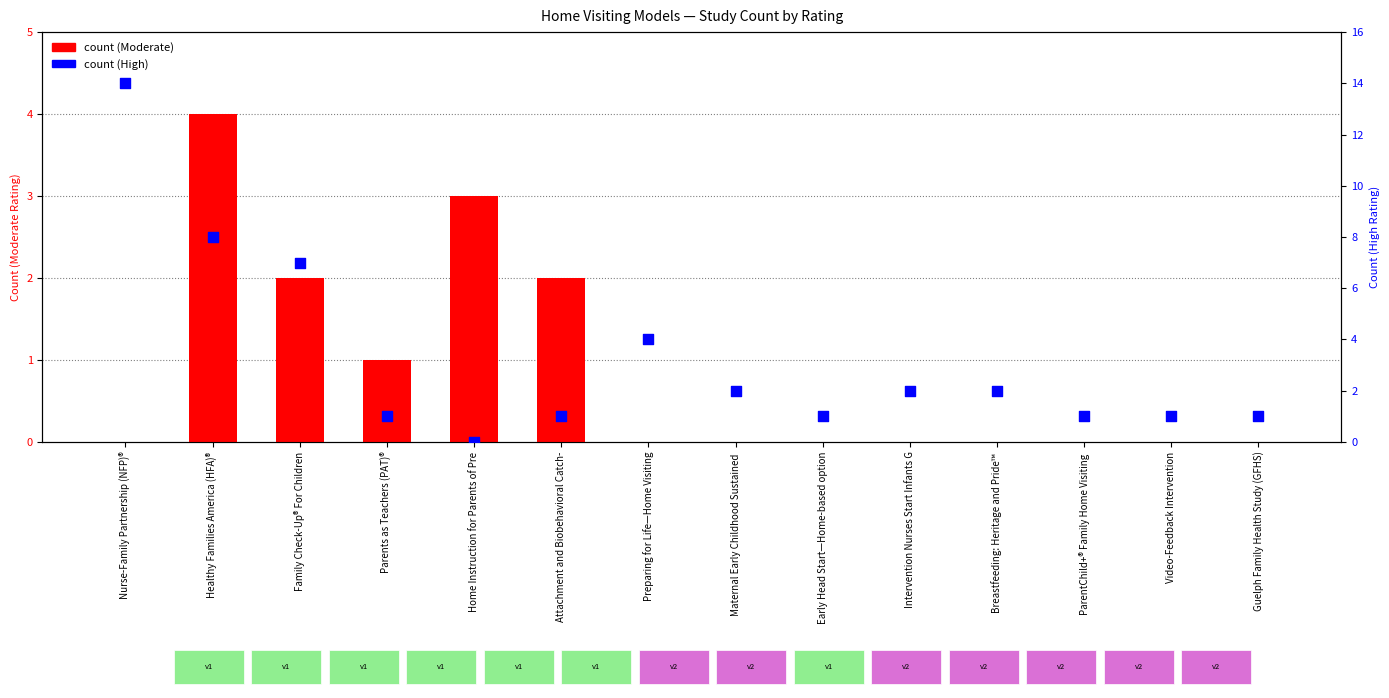

At how many categories does at least one series exceed 9?

1